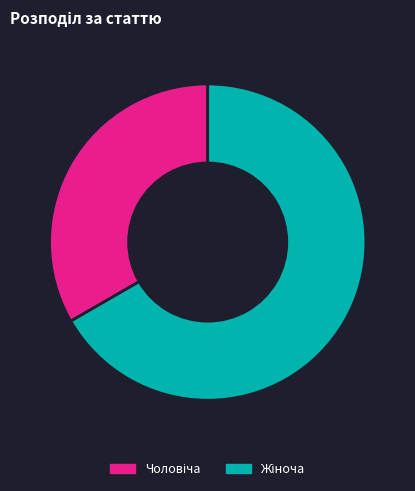

What is the smallest slice in the pie chart?

Чоловіча